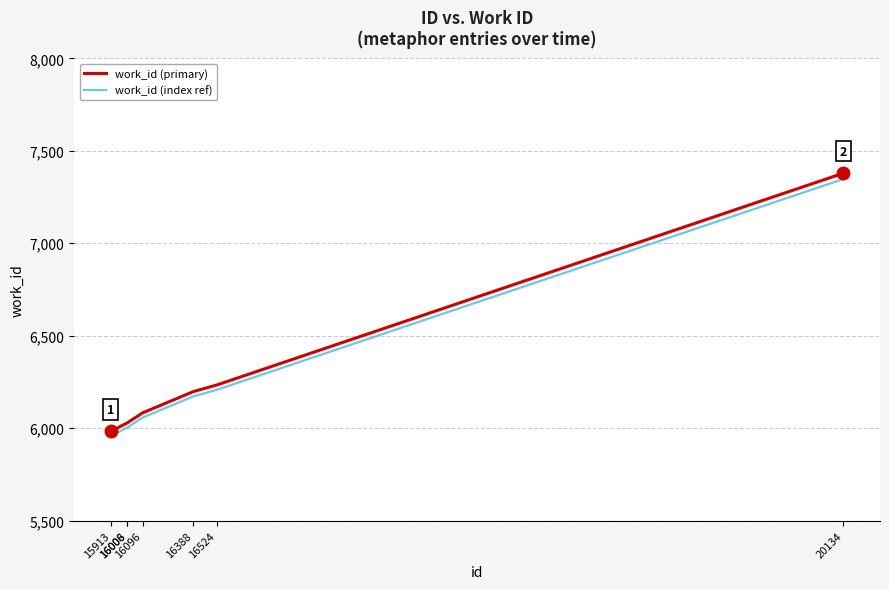

At which label does work_id (primary) reach its peak?

20134